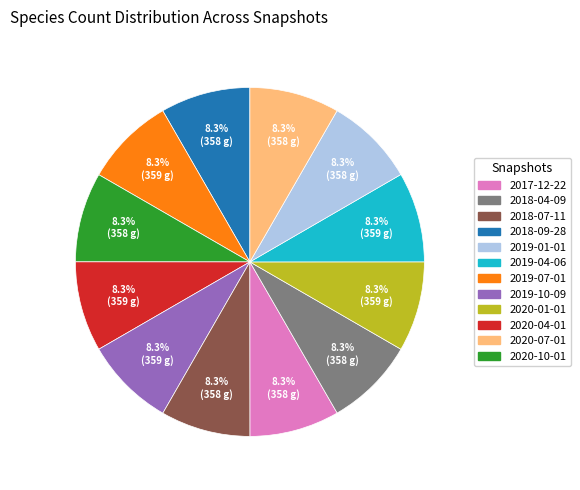

Is there a majority slice in this chart?

No